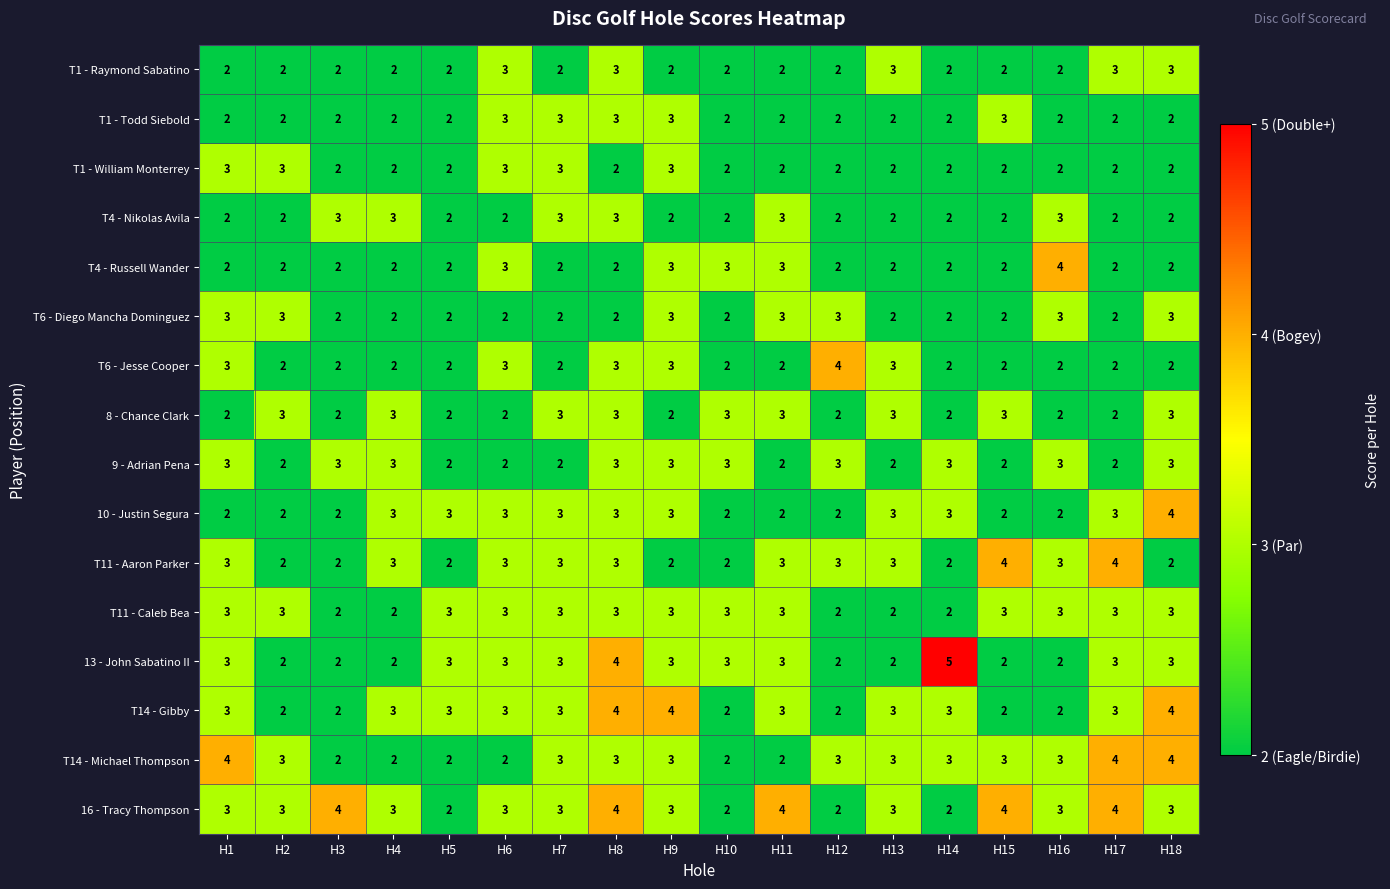

What is the total value across all series at H13?

40